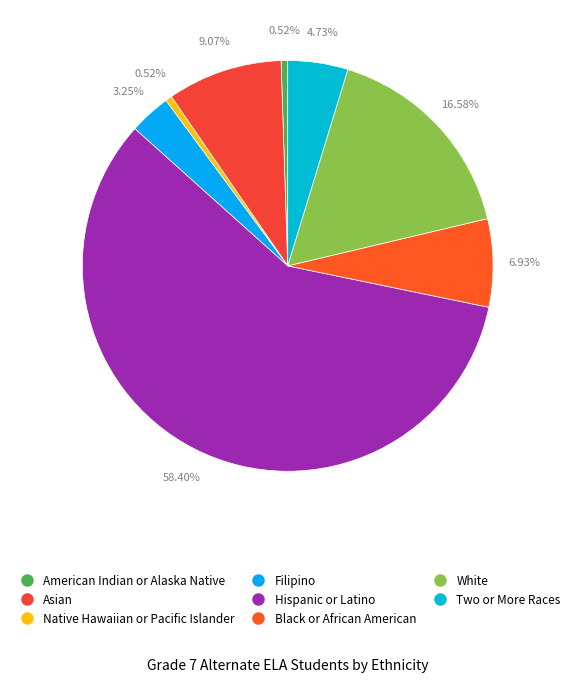

Rank the categories by value from lowest to highest.

American Indian or Alaska Native, Native Hawaiian or Pacific Islander, Filipino, Two or More Races, Black or African American, Asian, White, Hispanic or Latino